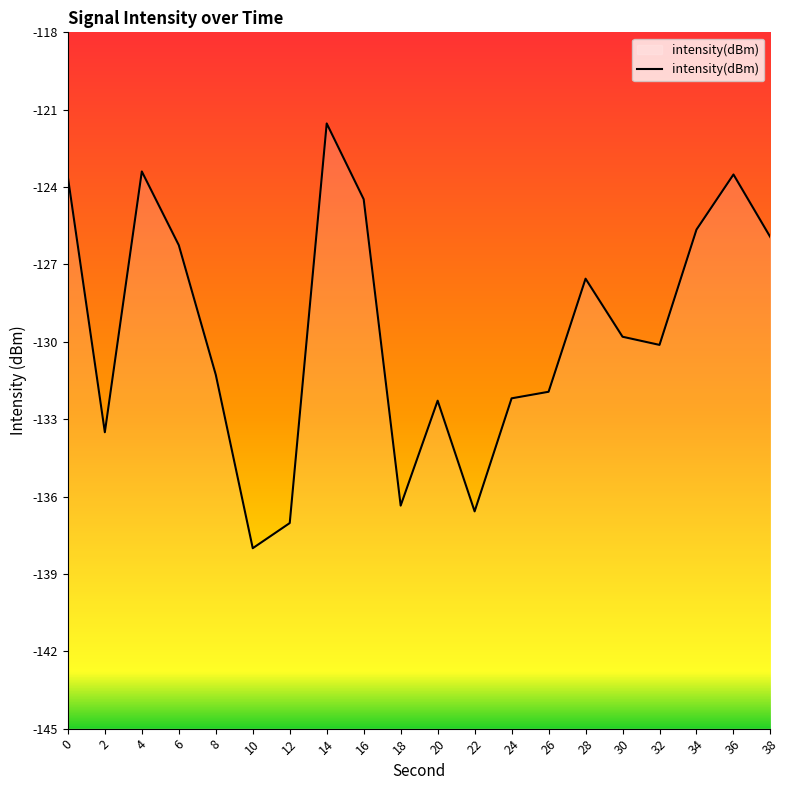

How many points are higher than both their immediate neighbors (excluding endpoints)?

5